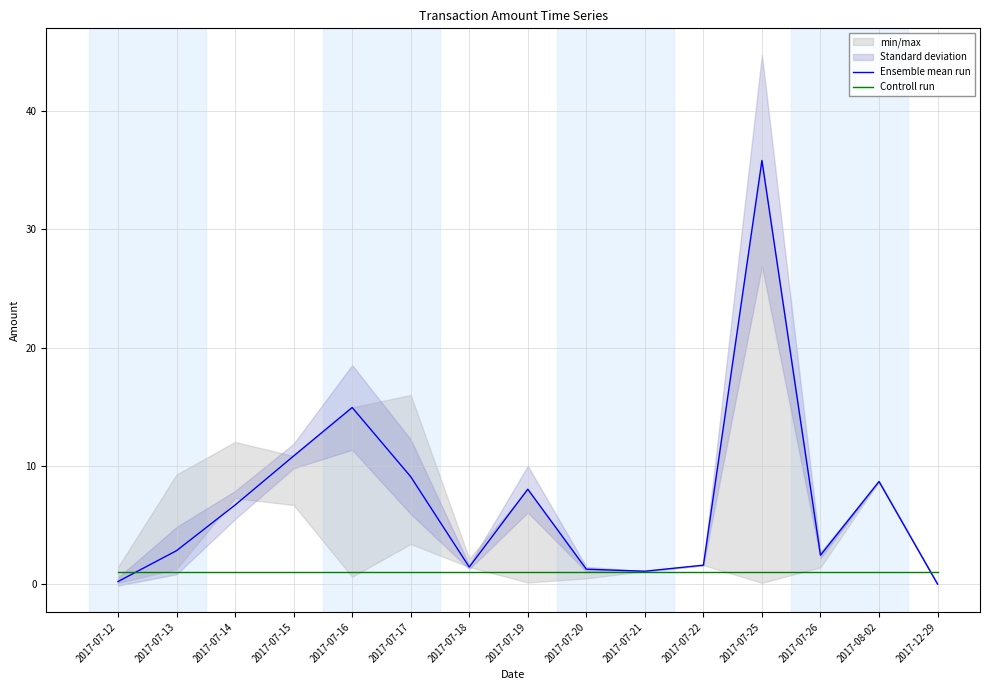

List the series in order of their overall mean, lowest first.

Controll run, Ensemble mean run